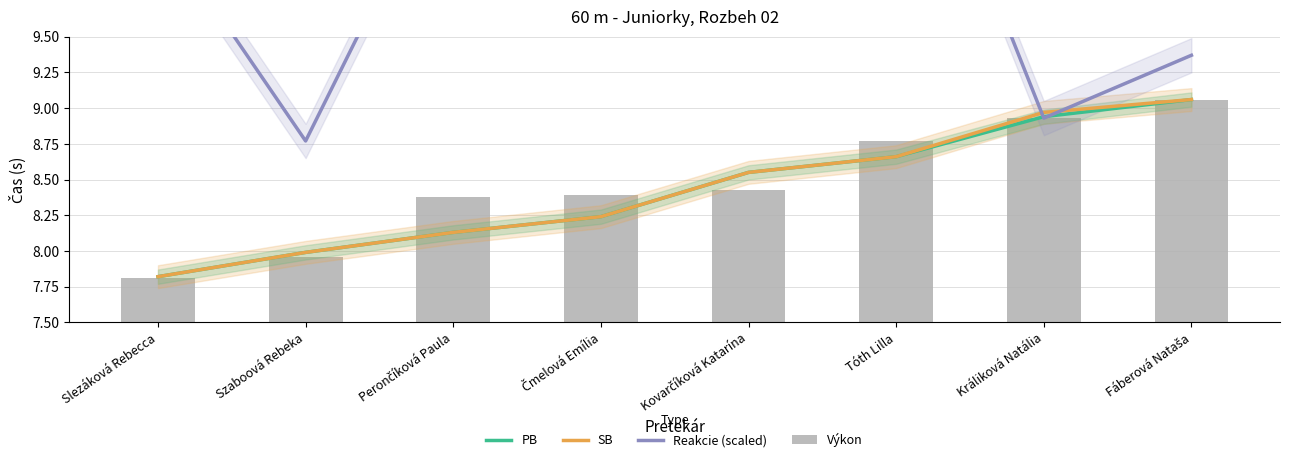

List the labels in order of Výkon value, largest first.

Fáberová Nataša, Králiková Natália, Tóth Lilla, Kovarčíková Katarína, Čmelová Emília, Perončíková Paula, Szaboová Rebeka, Slezáková Rebecca